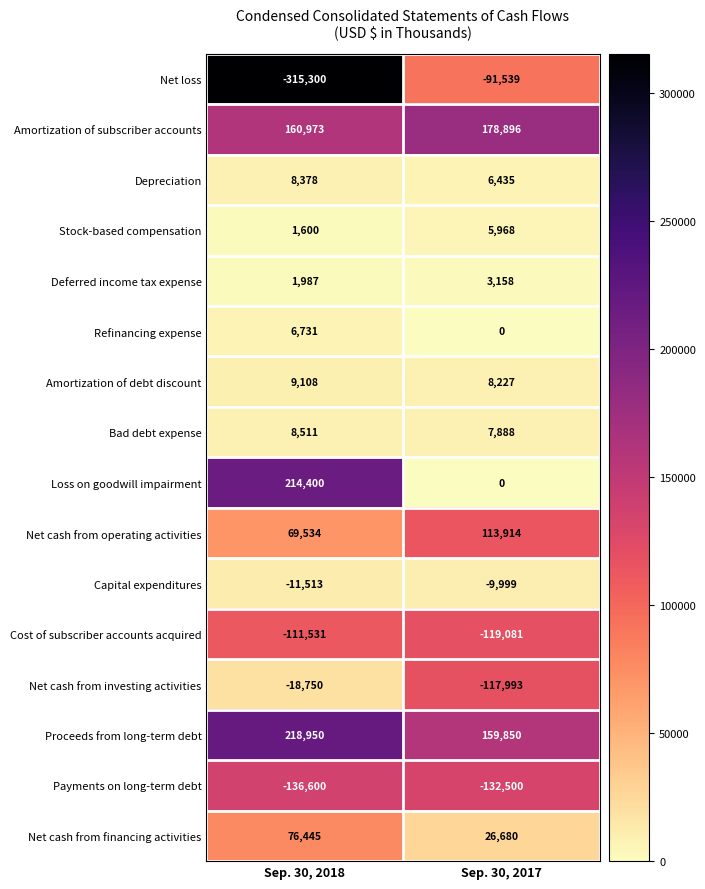

At which label is Payments on long-term debt closest to -134550?

Sep. 30, 2018